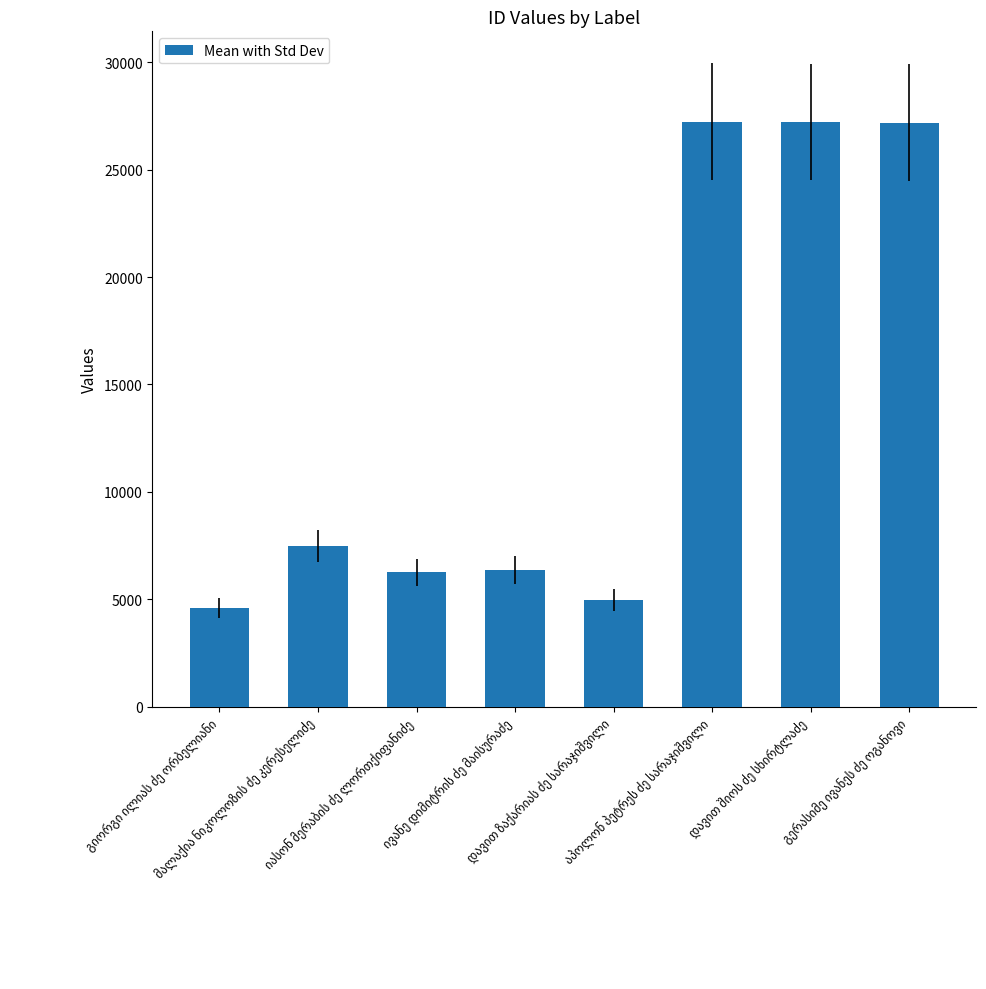

What is the value of the 7th bar from the left?

27218